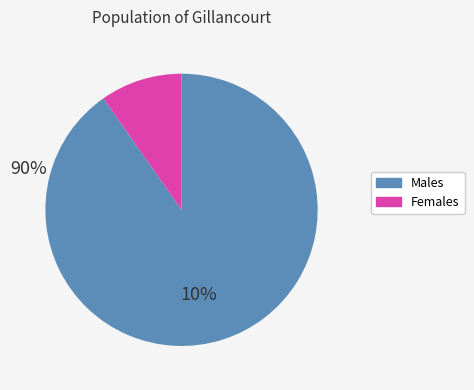

Is there a majority slice in this chart?

Yes